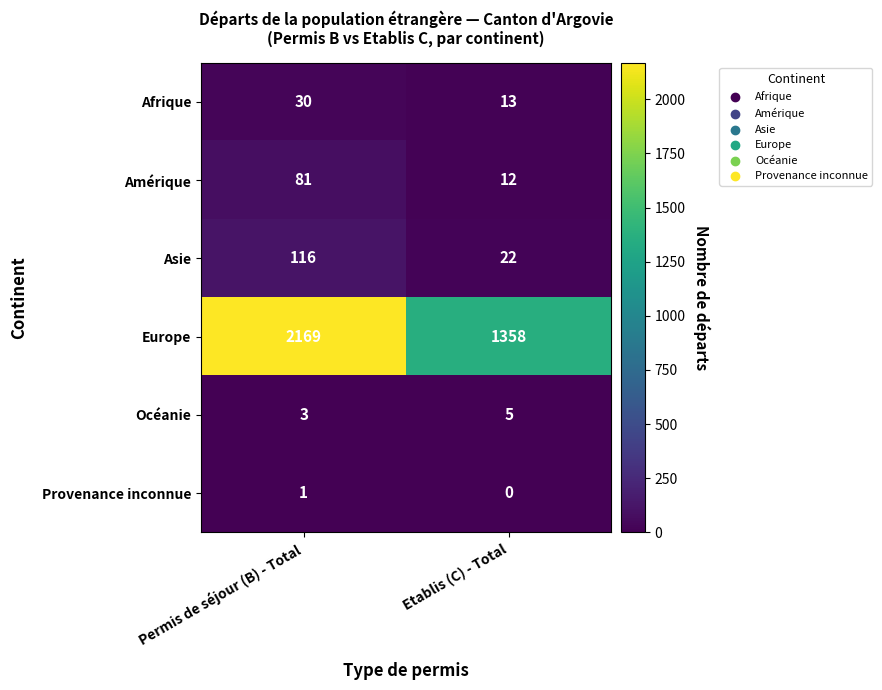

Count the number of data series in this chart.

6